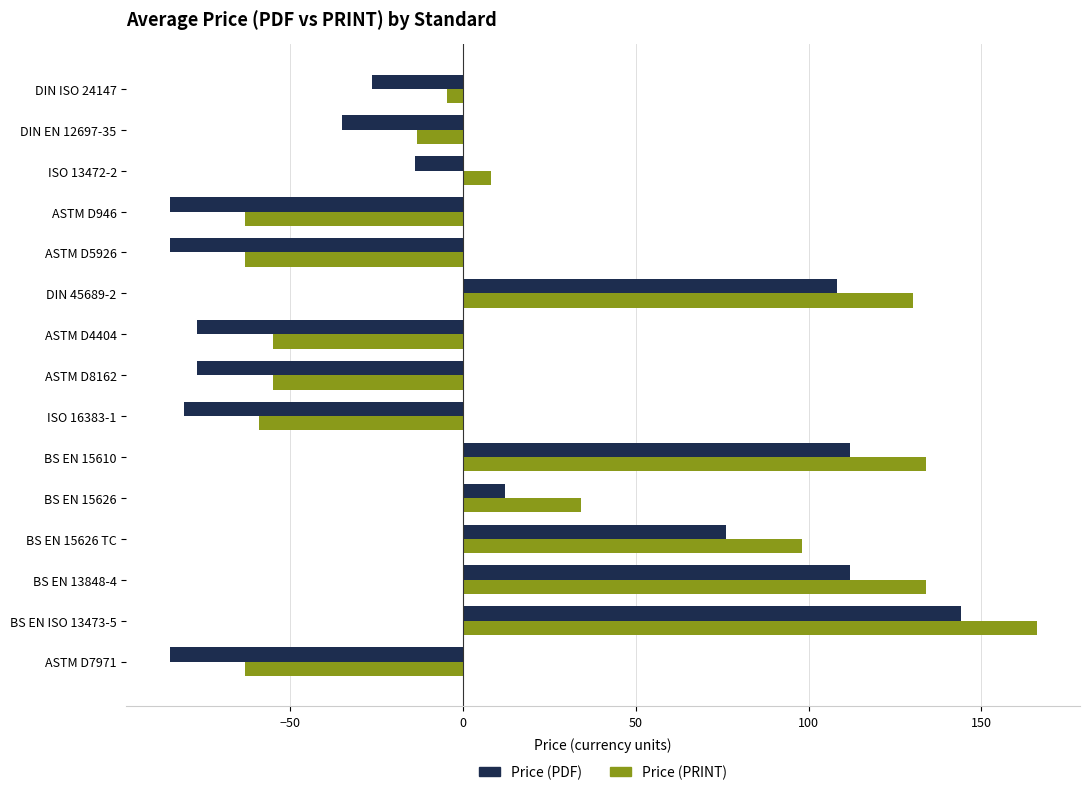

How many positive values does the Price (PRINT) series have?

7